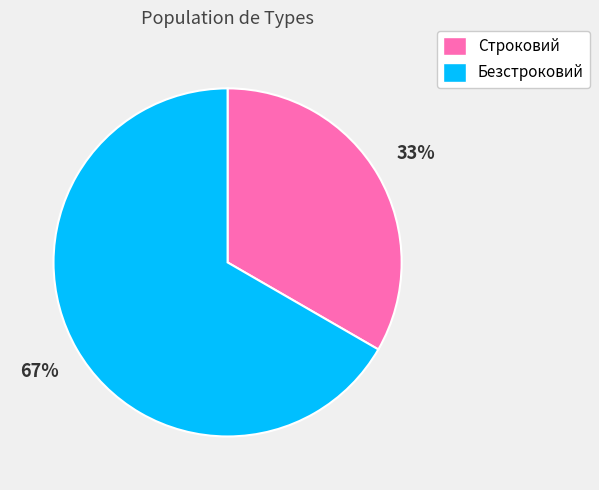

How many slices are in this pie chart?

2